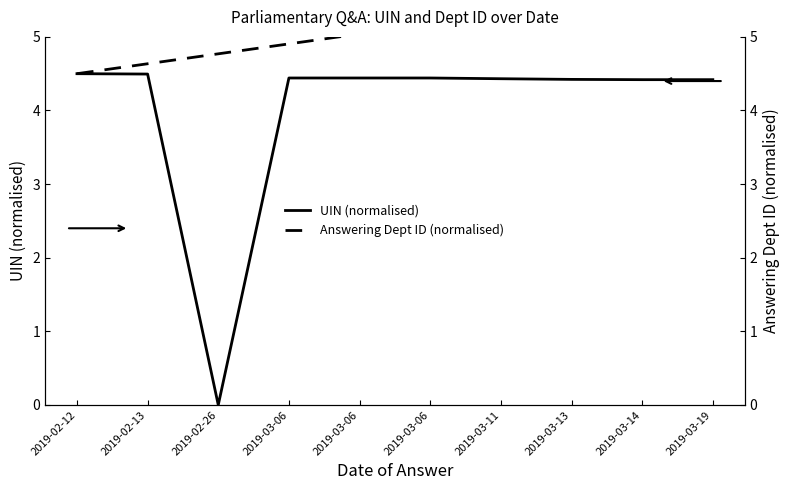

List the series in order of their overall mean, lowest first.

UIN (normalised), Answering Dept ID (normalised)